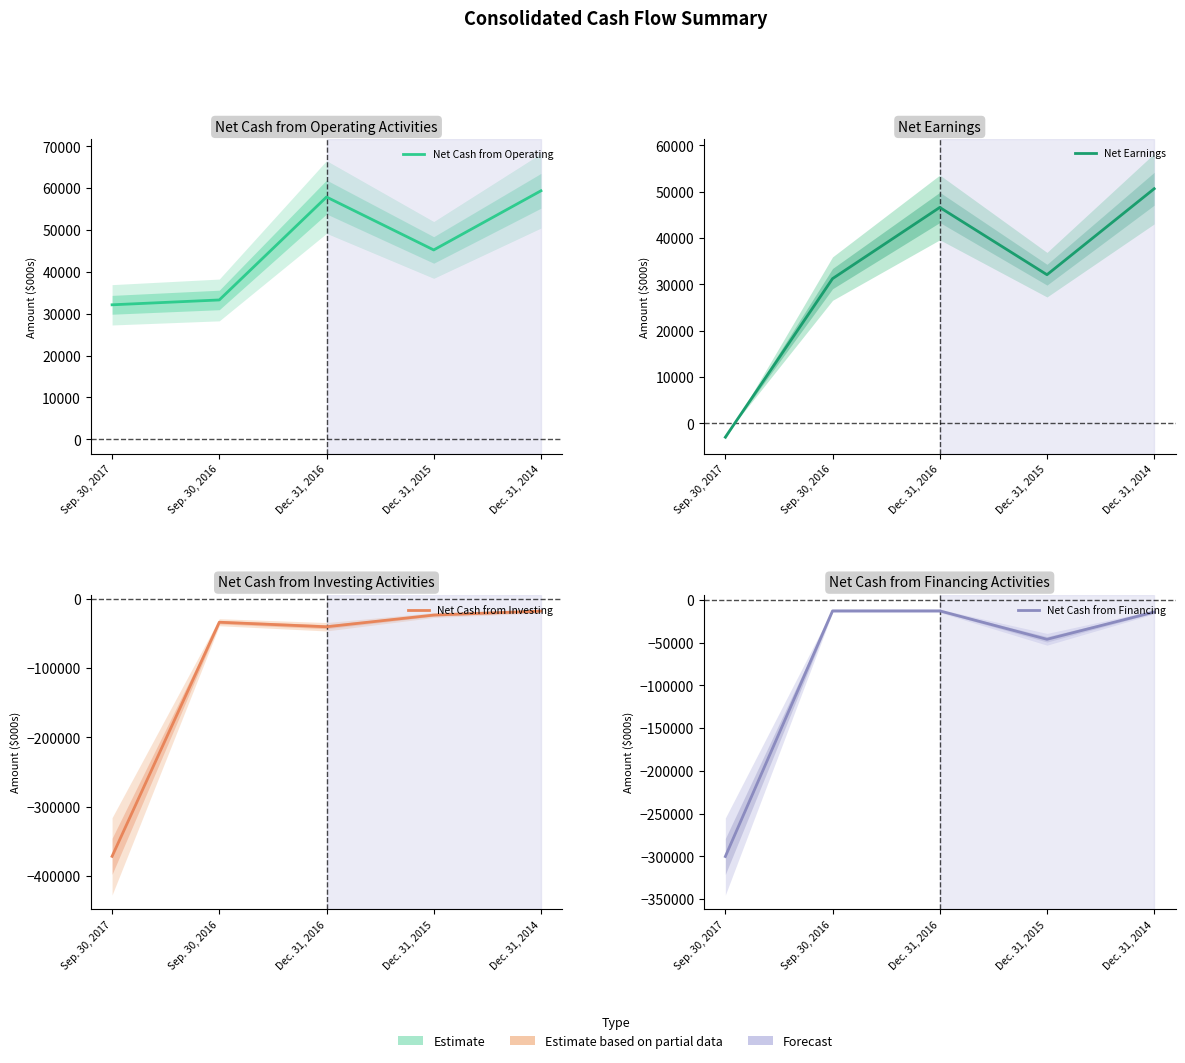

How many data points in Net Cash from Financing are less than -14097?

2